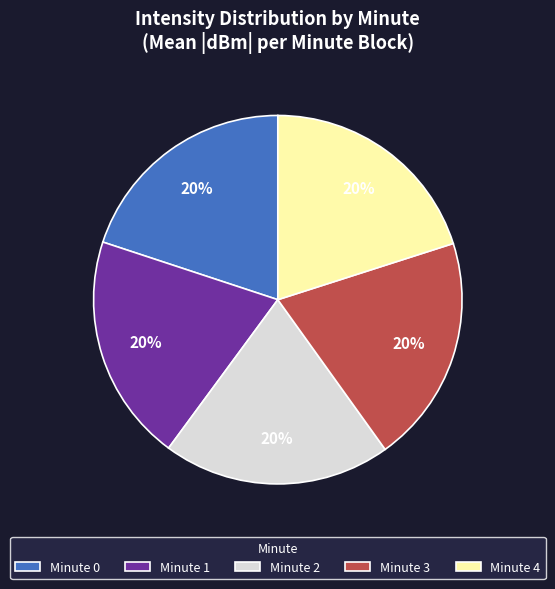

To the nearest percent, what is the difference between the Minute 0 and Minute 1 slice percentages?

0%